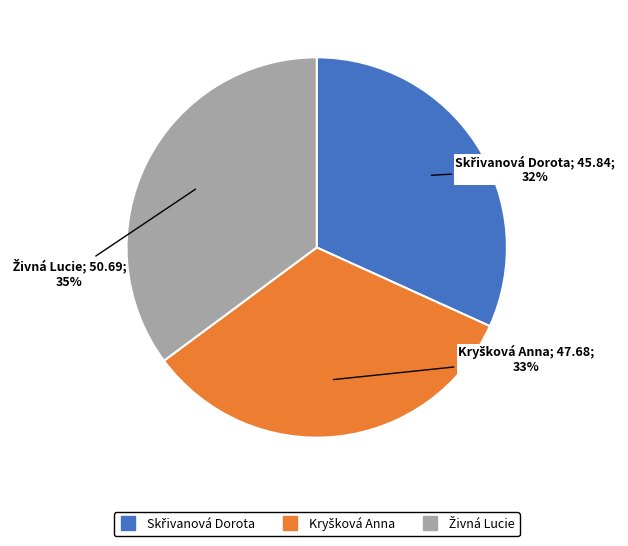

To the nearest percent, what is the difference between the largest and smallest slice percentages?

3%